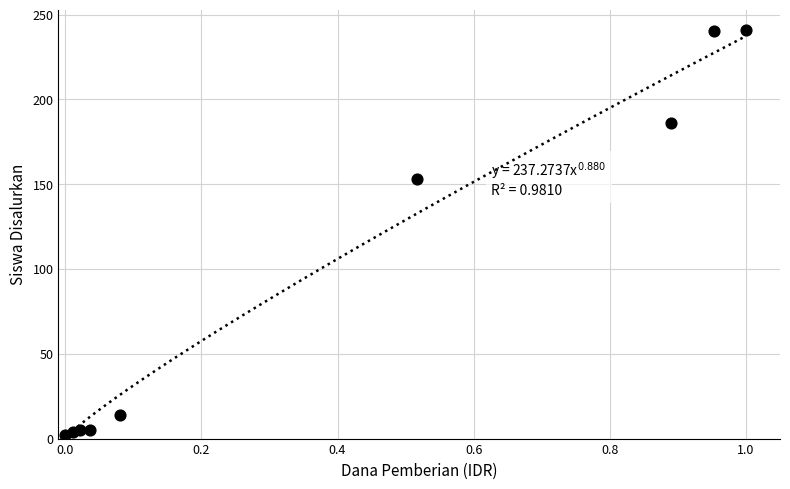

What Y value in the scatter plot is closest to 121?

153